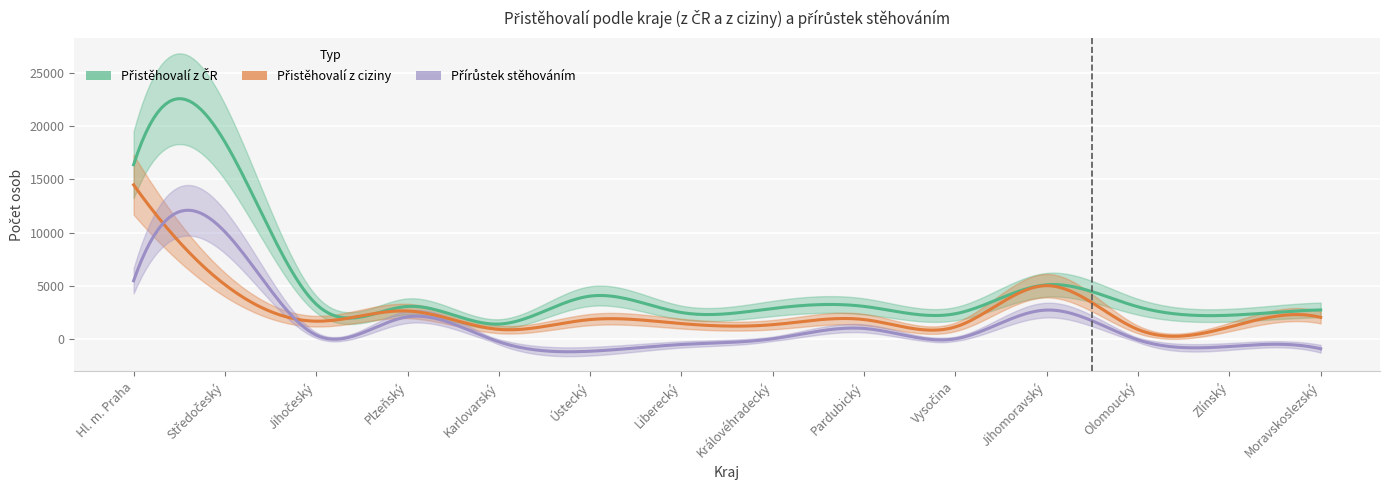

Rank the categories by Přistěhovalí z ciziny value from lowest to highest.

Olomoucký, Karlovarský, Zlínský, Vysočina, Královéhradecký, Liberecký, Jihočeský, Ústecký, Pardubický, Moravskoslezský, Plzeňský, Jihomoravský, Středočeský, Hl. m. Praha